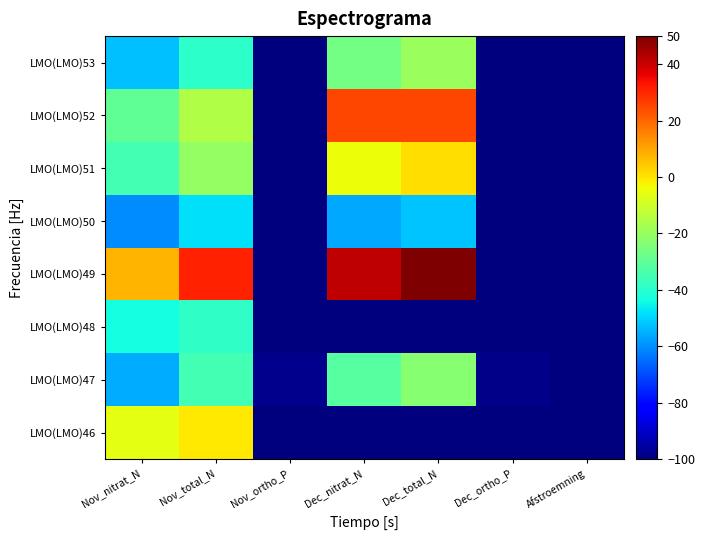

Rank the series by their maximum value, from lowest to highest.

LMO(LMO)50, LMO(LMO)48, LMO(LMO)47, LMO(LMO)53, LMO(LMO)46, LMO(LMO)51, LMO(LMO)52, LMO(LMO)49